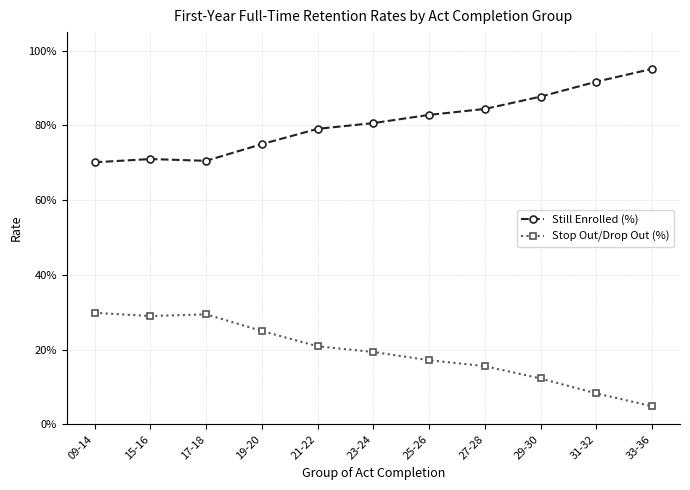

What is the label of the 5th point from the right?

25-26